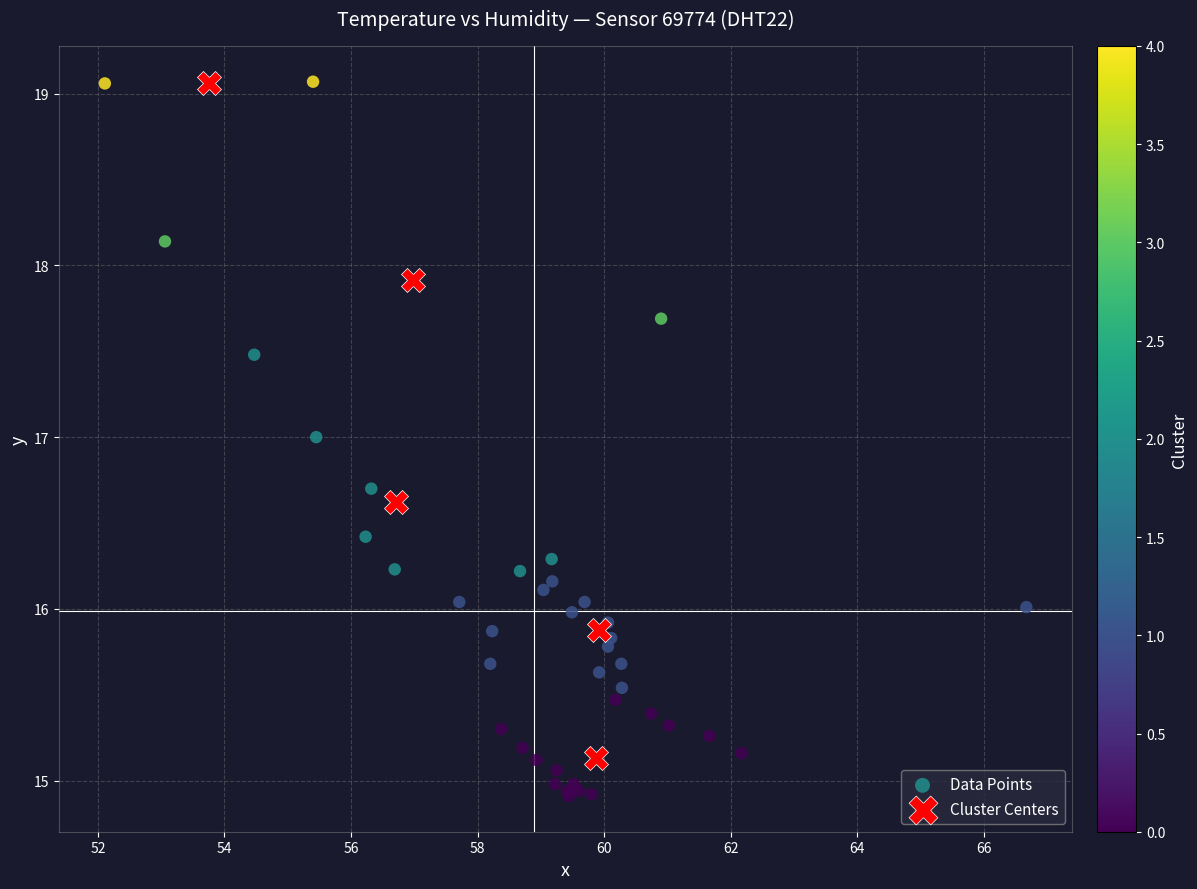

Which series has the largest Y range (max minus min)?

Data Points